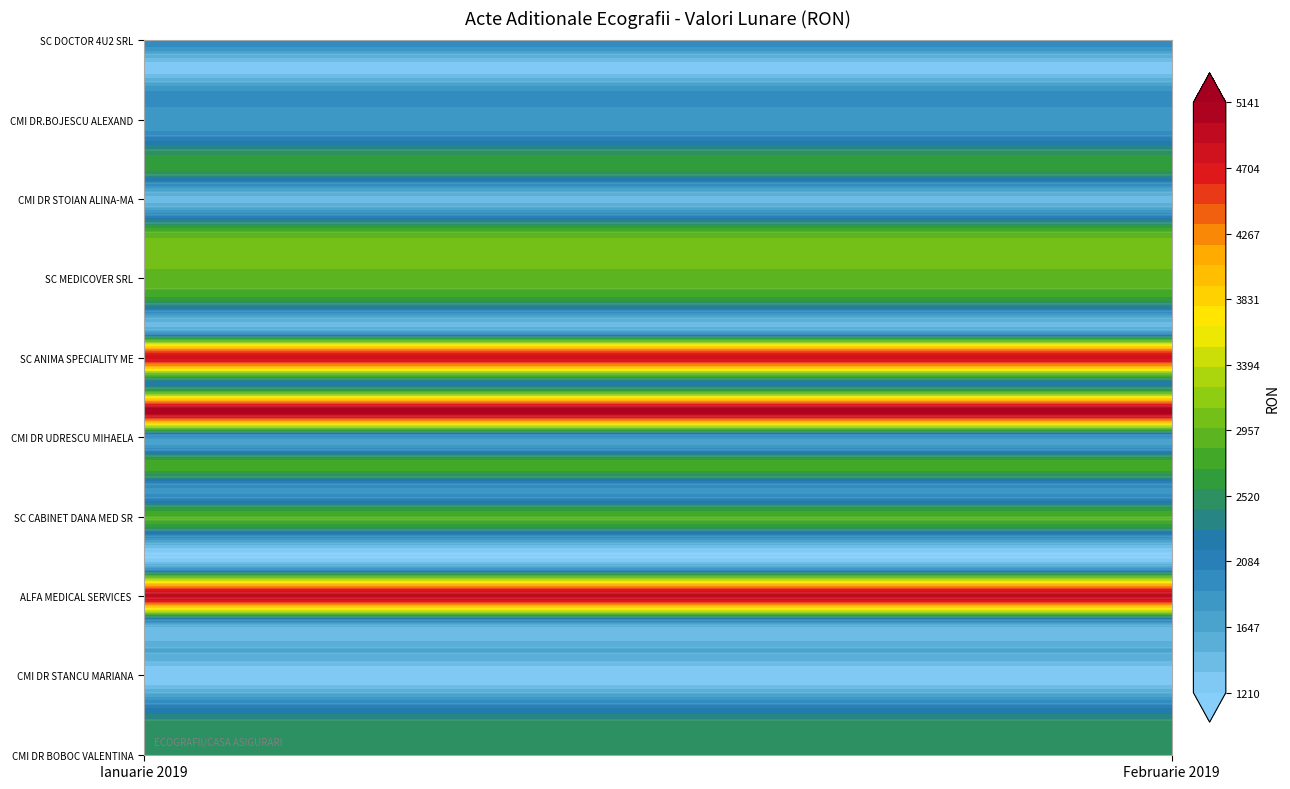

Between 0 and 1, which series saw the biggest shift?

CMI DR BOBOC VALENTINA